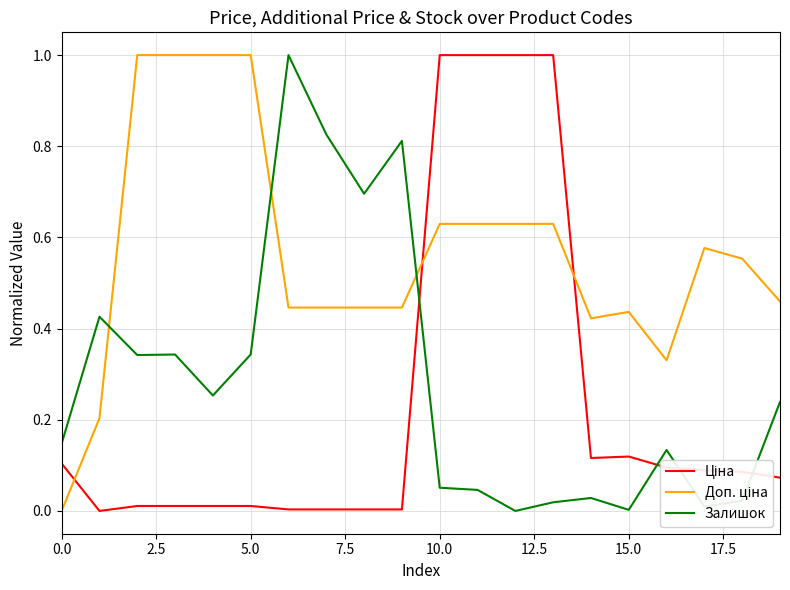

How many lines are shown in the chart?

3